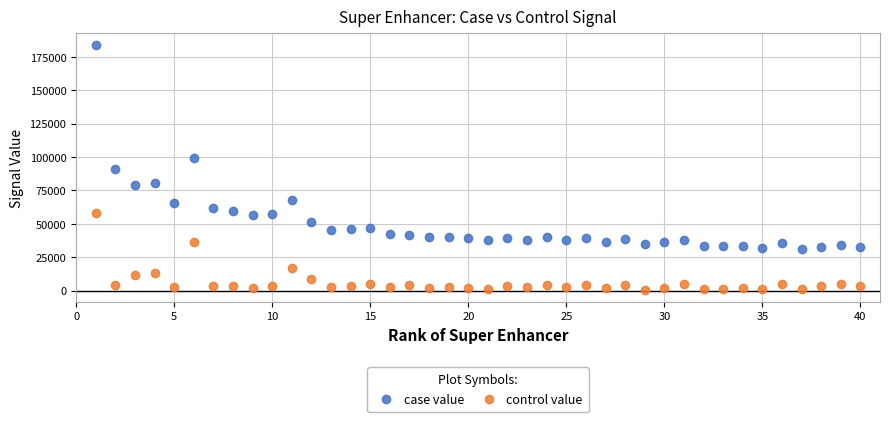

Which series has the largest Y range (max minus min)?

case value